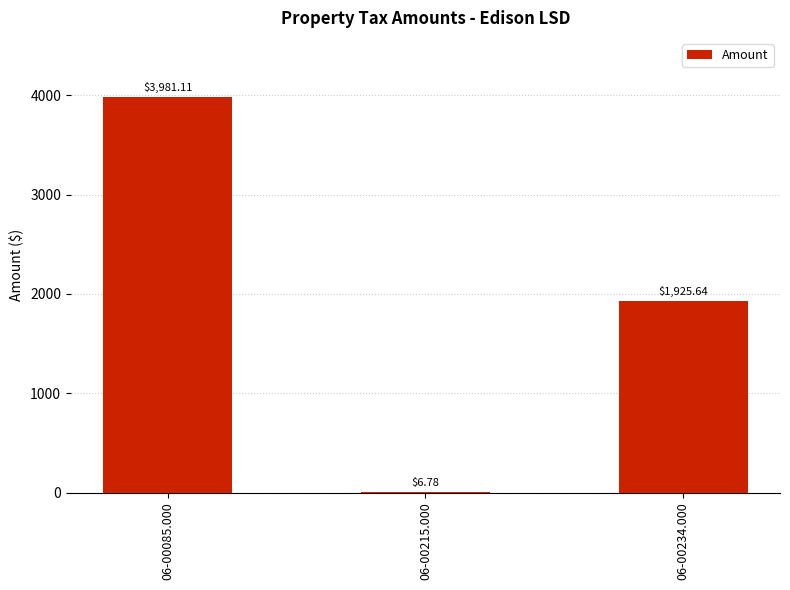

Between 06-00234.000 and 06-00085.000, which is larger?

06-00085.000